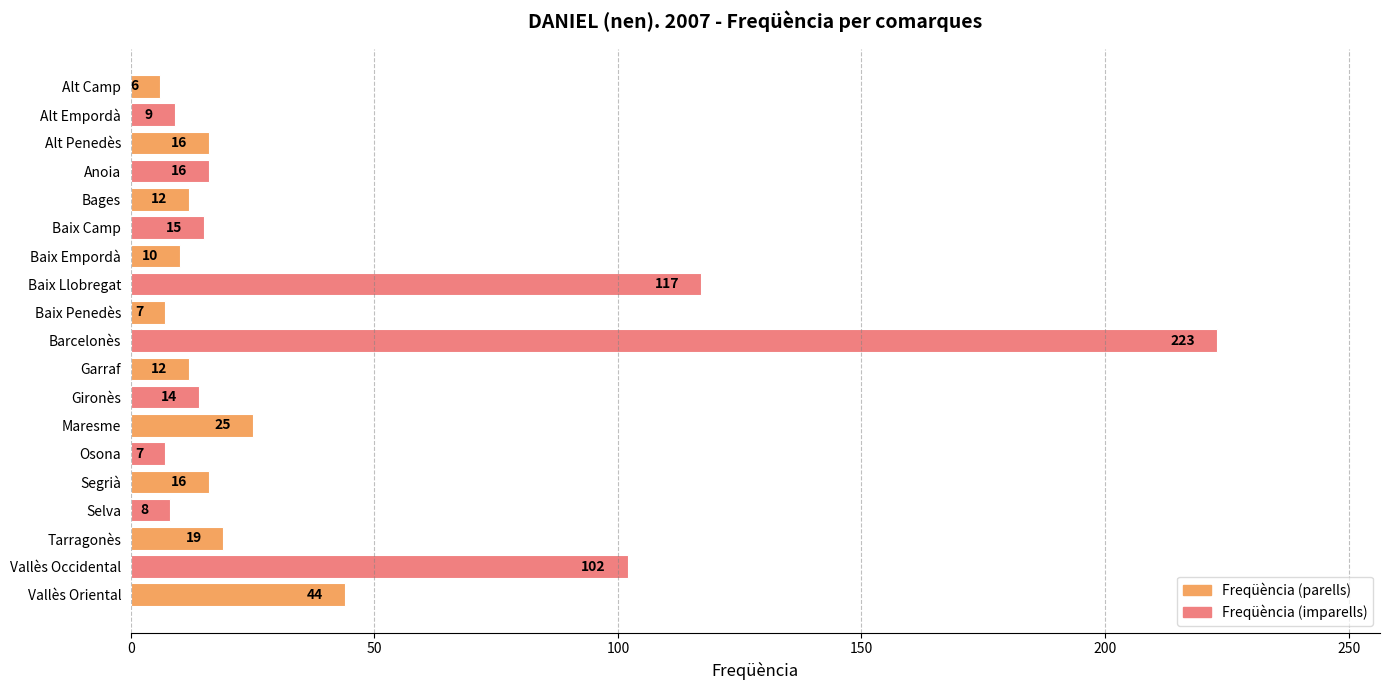

What is the label of the 13th bar from the bottom?

Baix Empordà